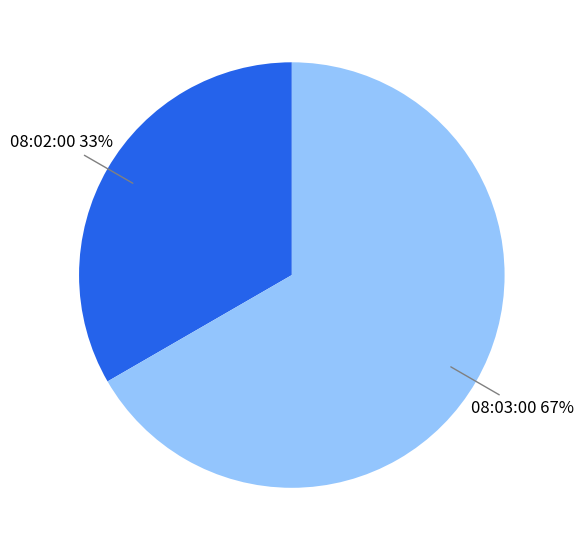

Is there a majority slice in this chart?

Yes